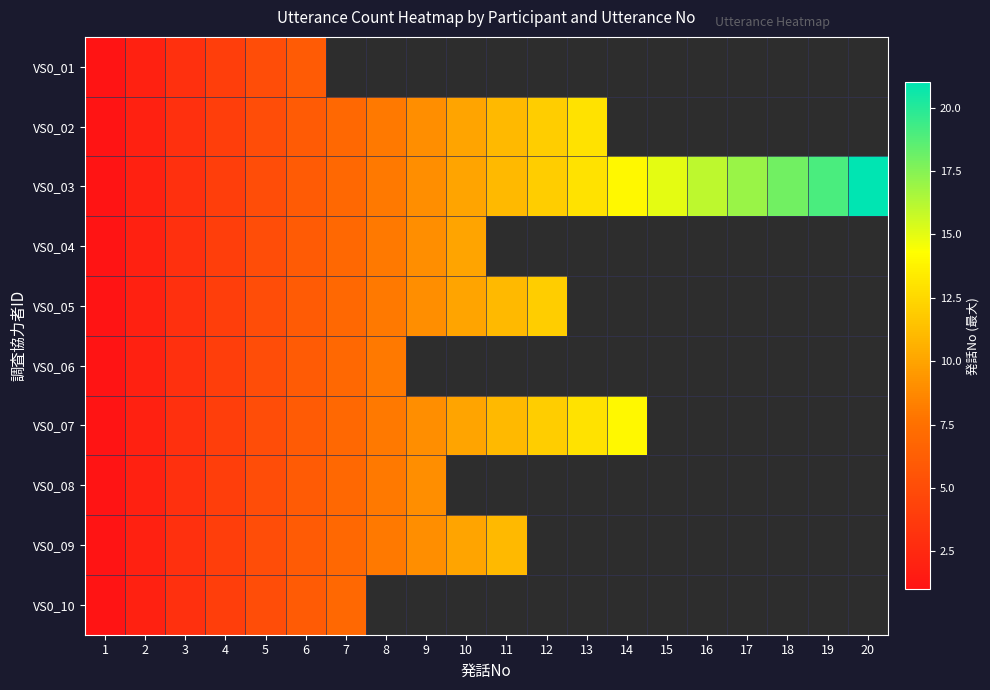

Which category has the highest value across all series?

20